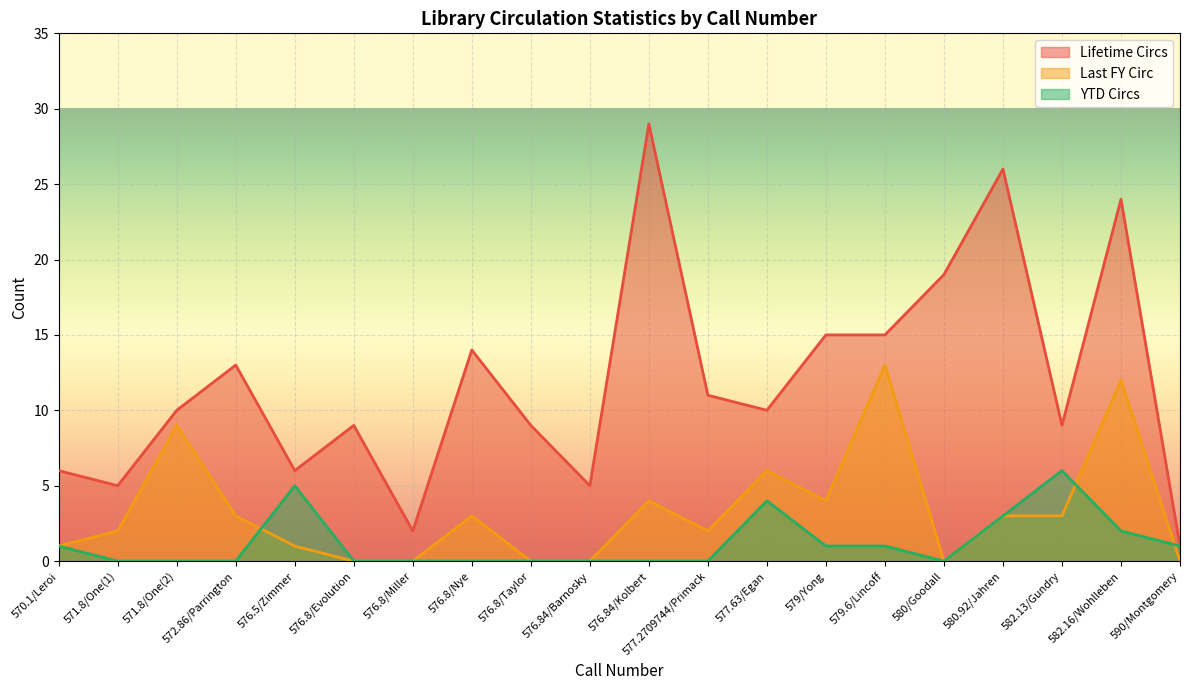

True or false: Last FY Circ and Lifetime Circs intersect in this chart.

False